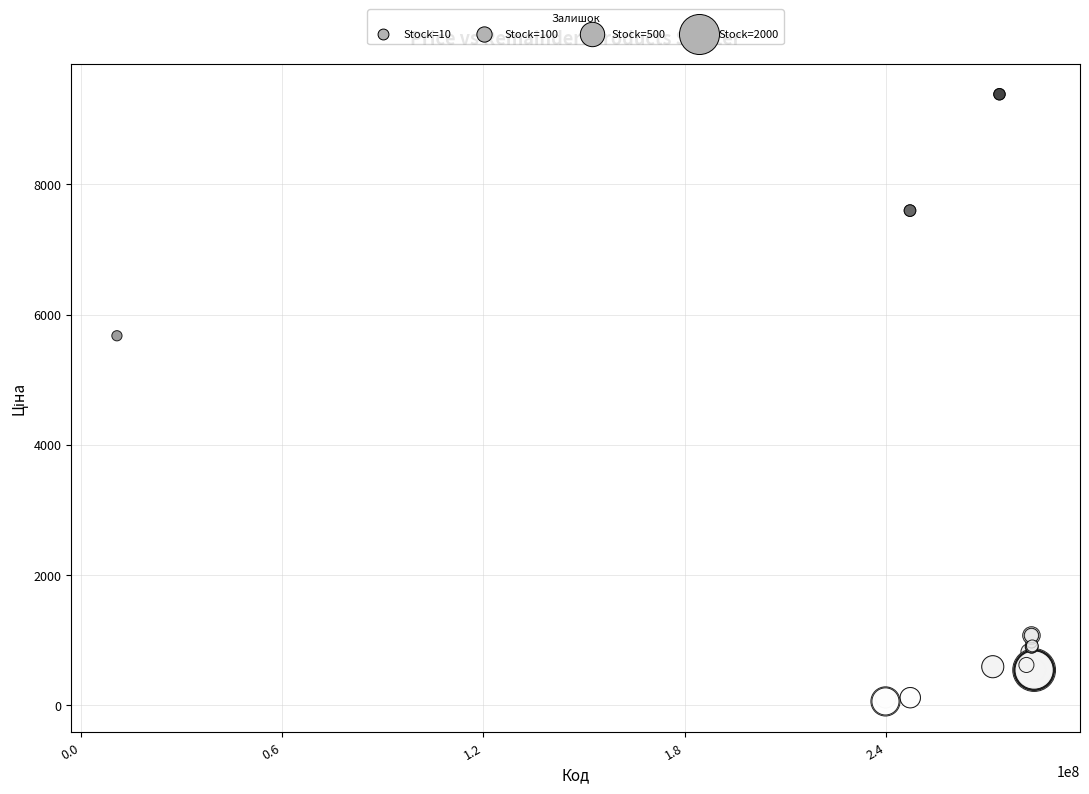

What Y value in the scatter plot is closest to 4720?

5673.8